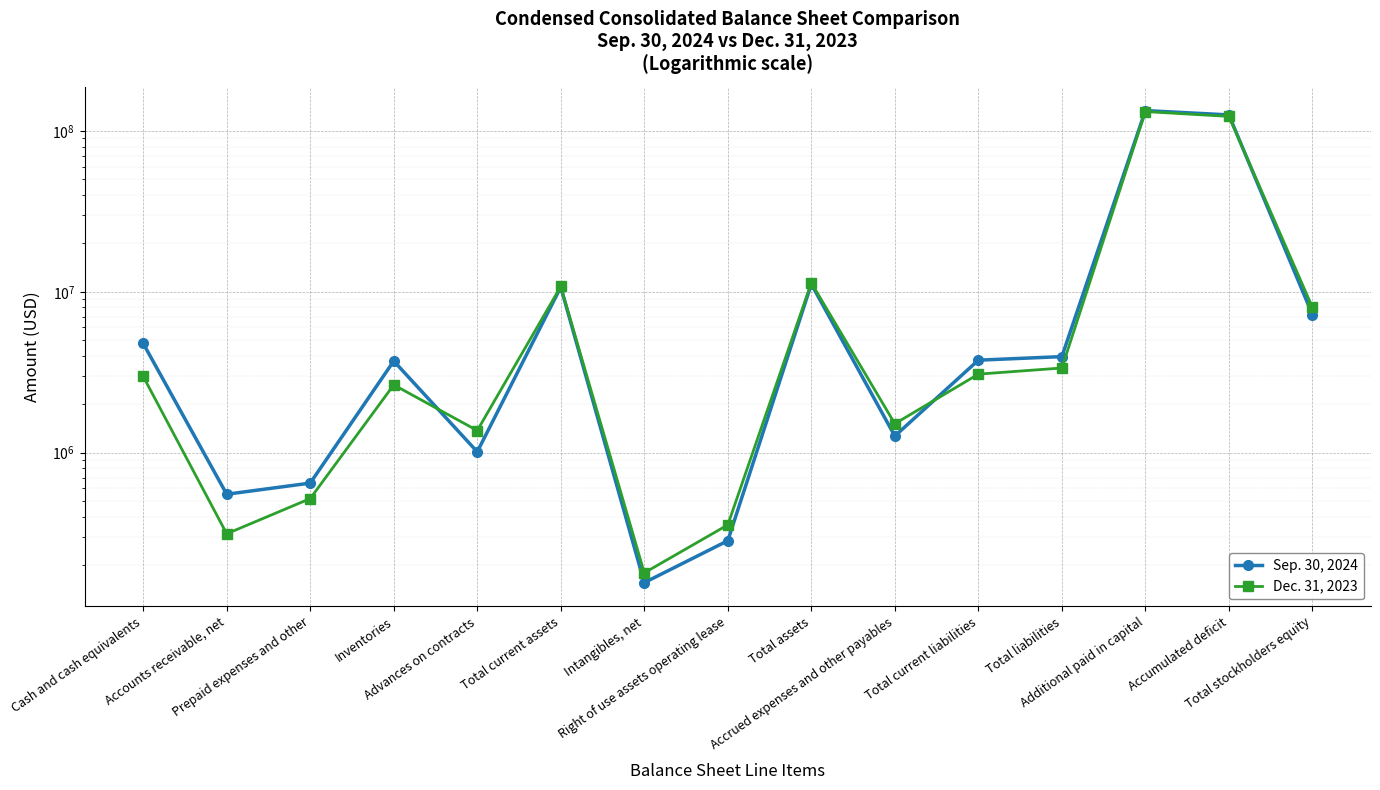

Between which two adjacent categories do Dec. 31, 2023 and Sep. 30, 2024 first intersect?

Inventories and Advances on contracts